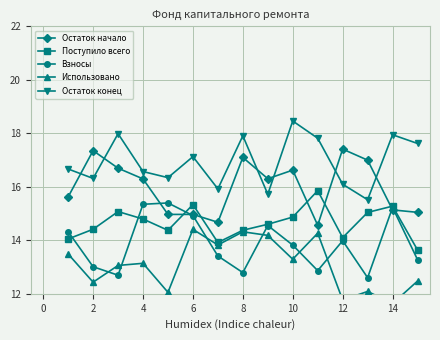

What are all the series names shown in the legend?

Остаток начало, Поступило всего, Взносы, Использовано, Остаток конец